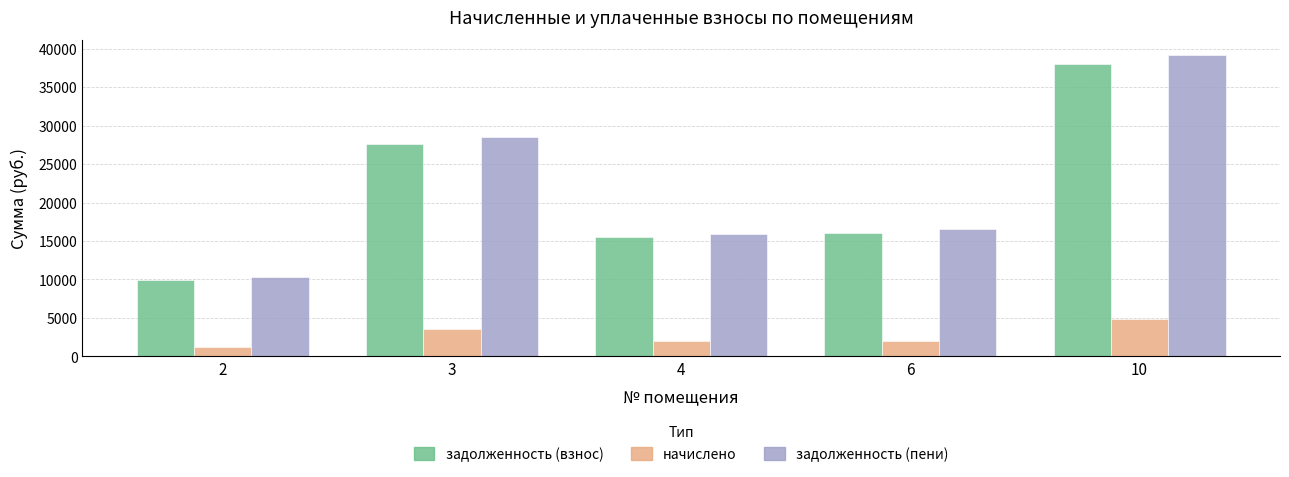

How many data points does each series have?

5